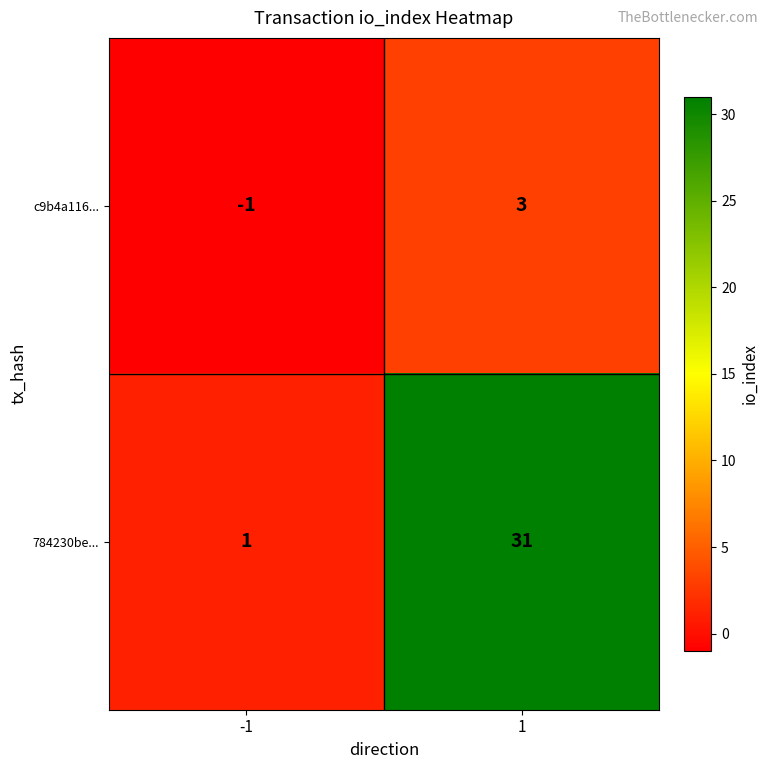

What is the difference between the maximum and minimum values in the 784230be... series?

30